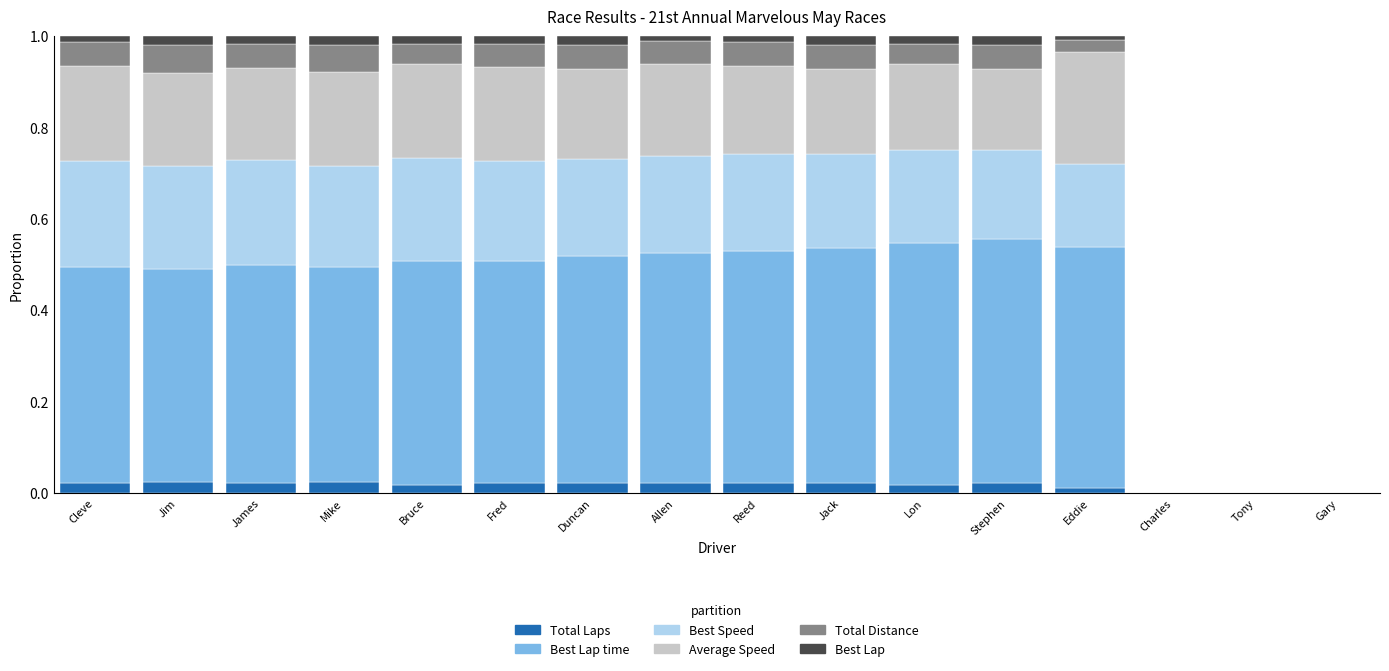

What is the total value across all series at Duncan?

1.0